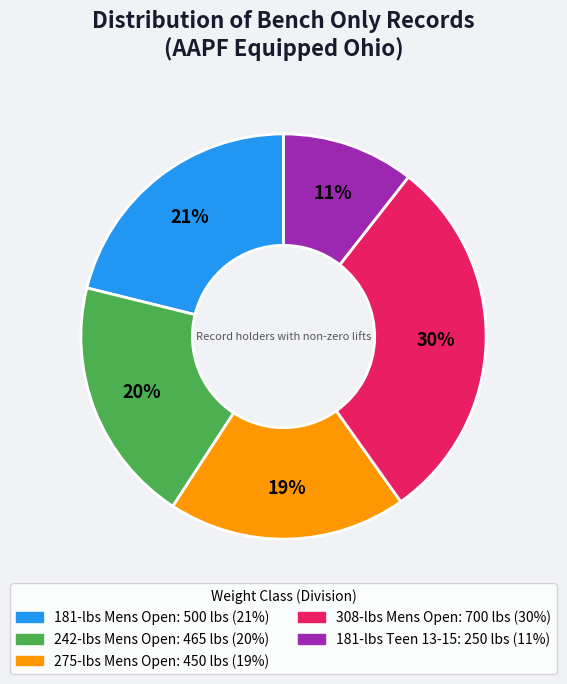

Is there a majority slice in this chart?

No